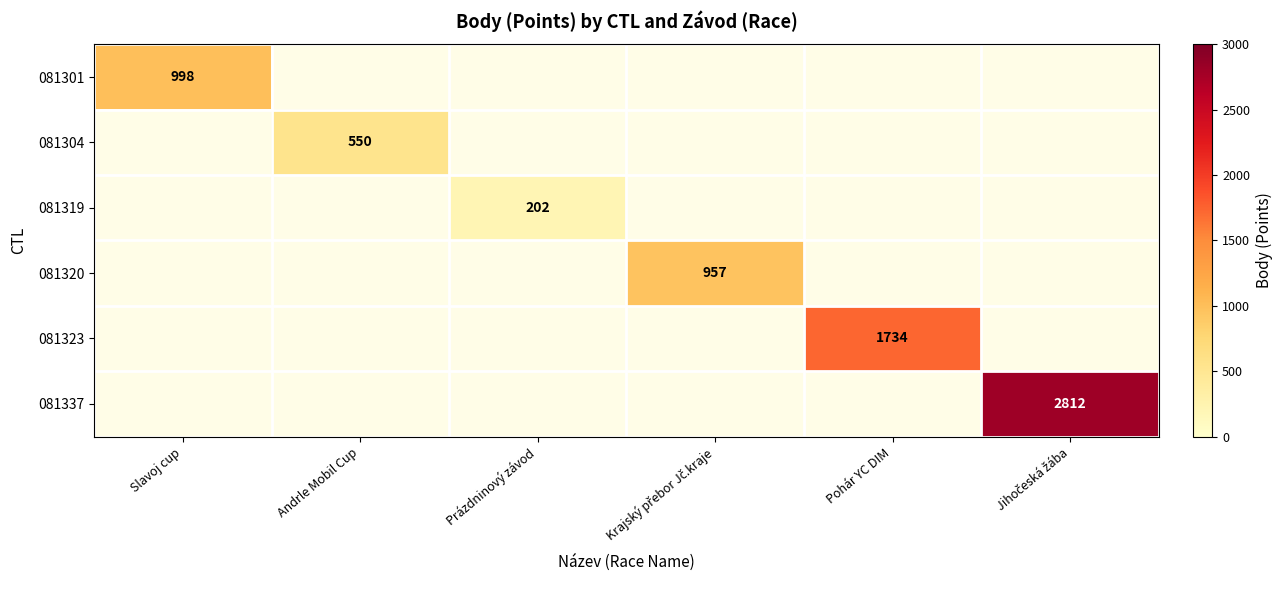

Between Jihоčeská žába and Prázdninový závod, which is larger?

Jihоčeská žába